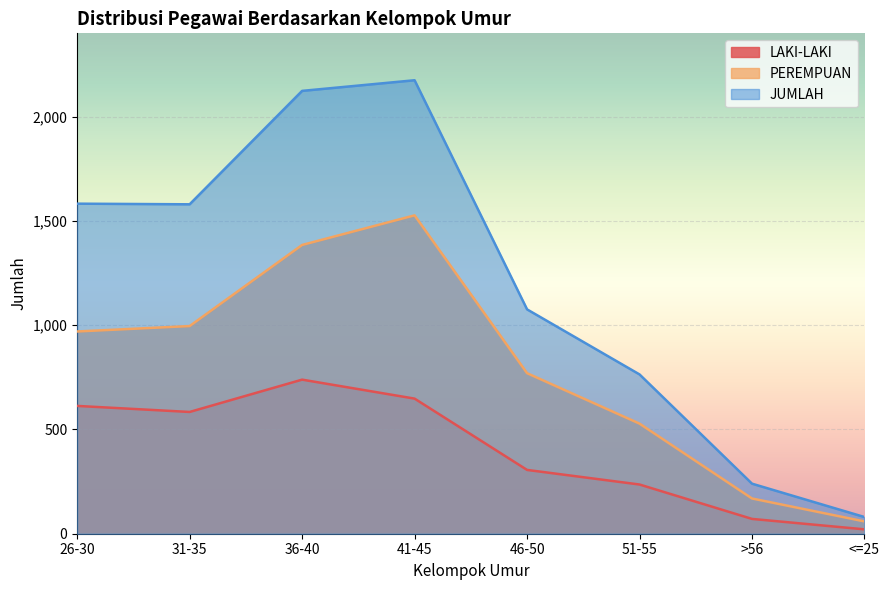

List the series in order of their overall mean, highest first.

JUMLAH, PEREMPUAN, LAKI-LAKI